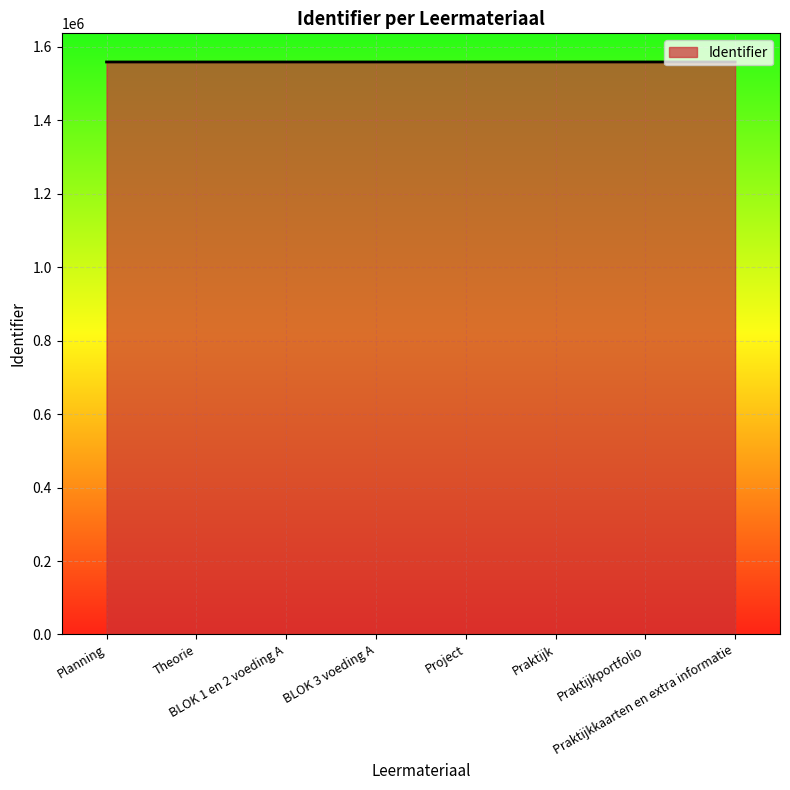

What position from the right is Planning?

8